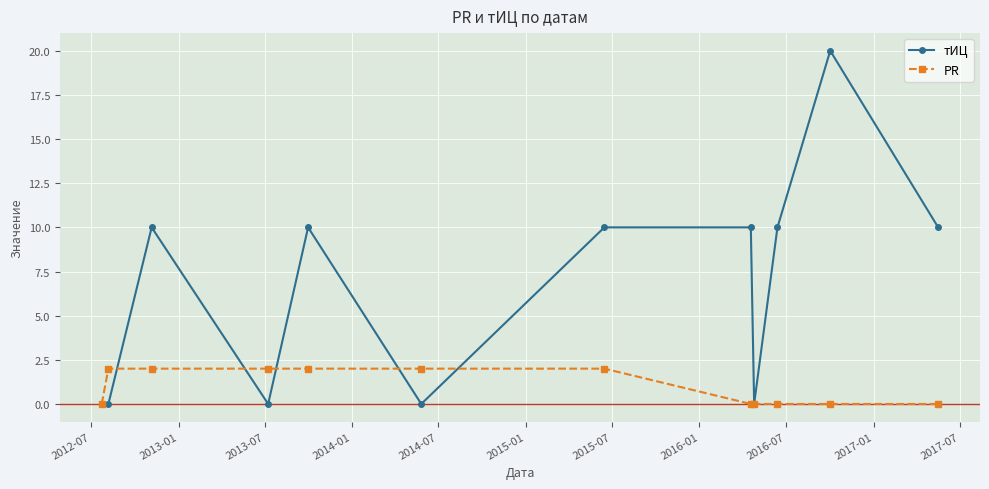

Rank the series by their average value, from lowest to highest.

PR, тИЦ